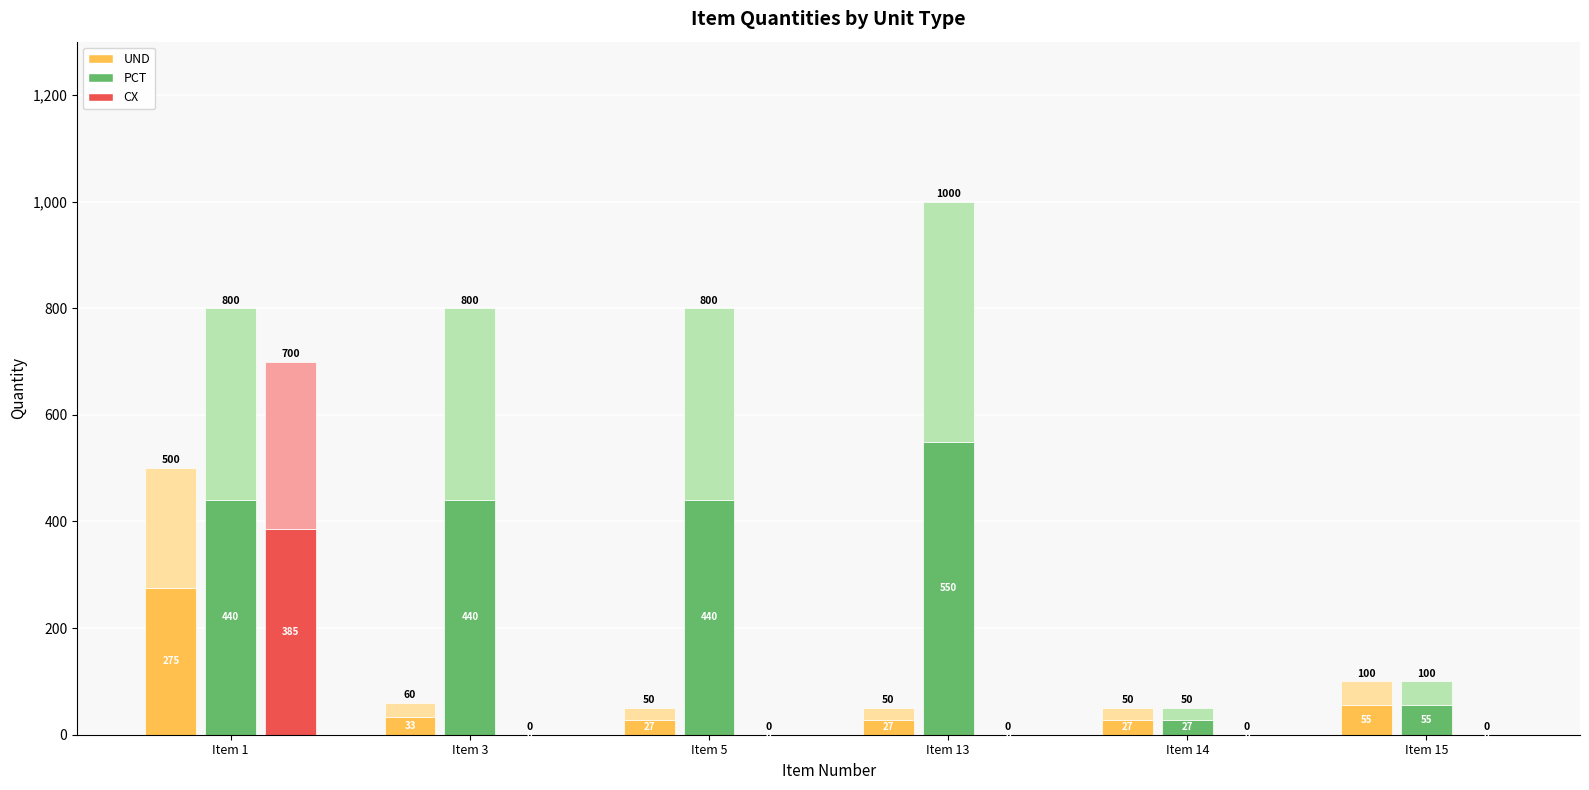

At how many categories does at least one series exceed 249?

4